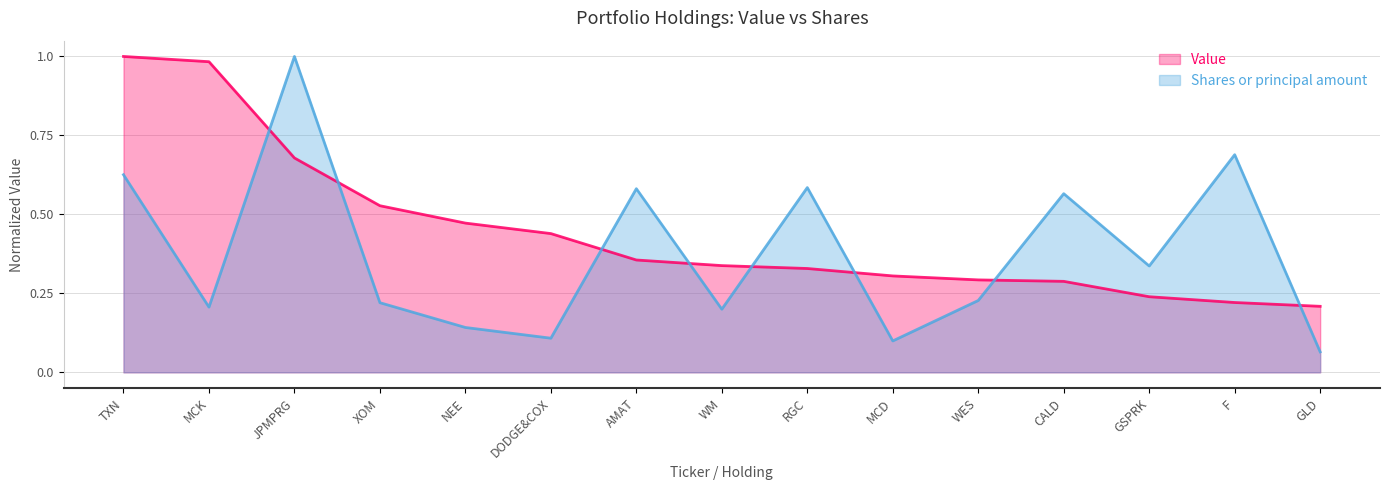

Rank the series by their maximum value, from lowest to highest.

Value, Shares or principal amount